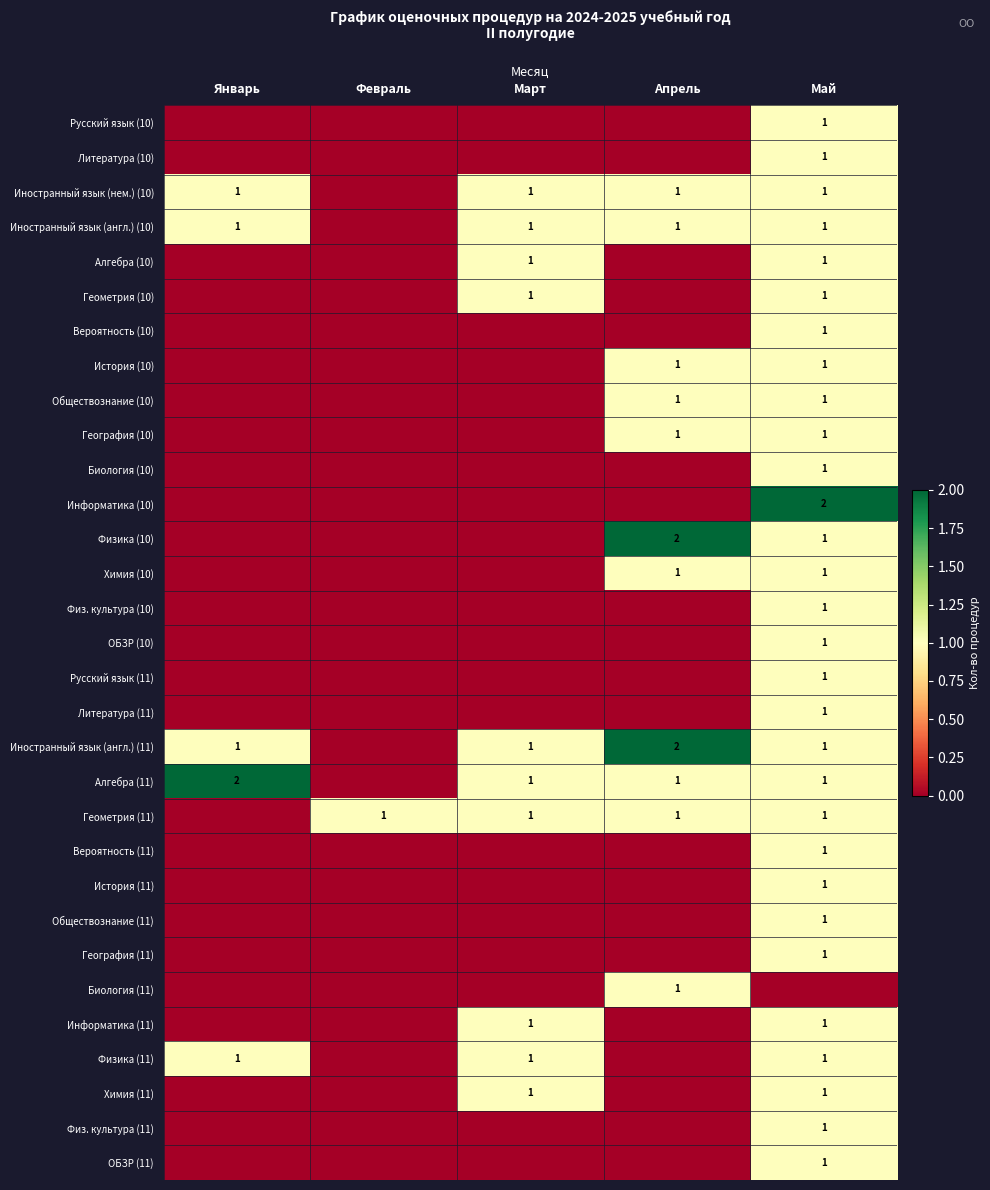

What is the sum of the Алгебра (11) values at Апрель and Январь?

3